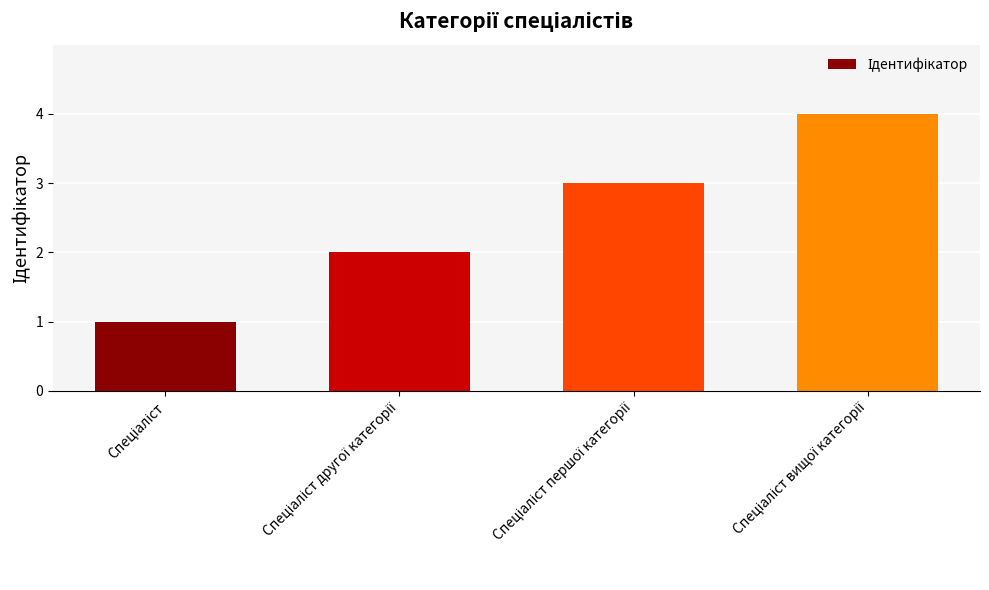

Does the chart contain any negative values?

No